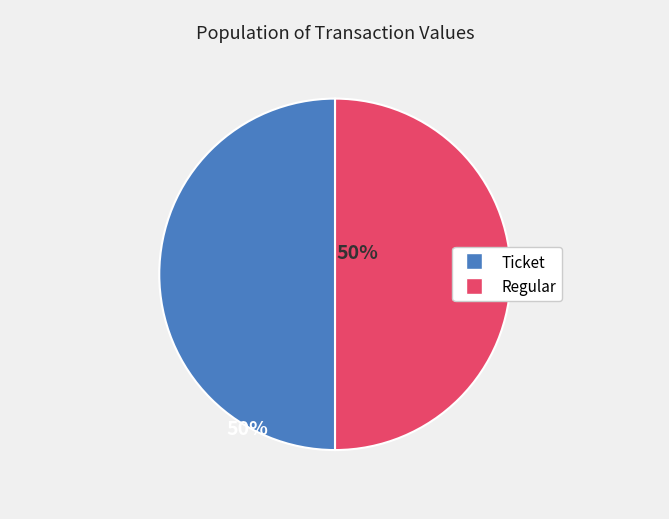

How many slices are in this pie chart?

2